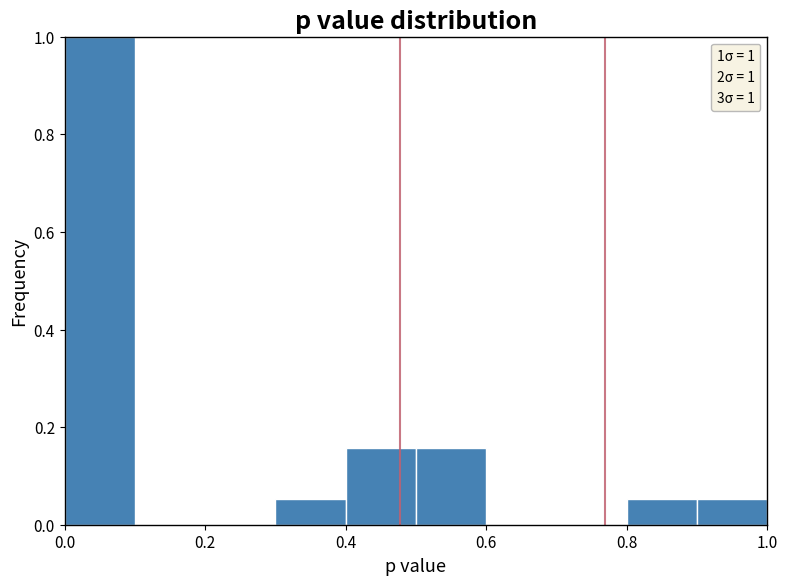

Which range on the x-axis has the tallest bar?

0.0 to 0.1